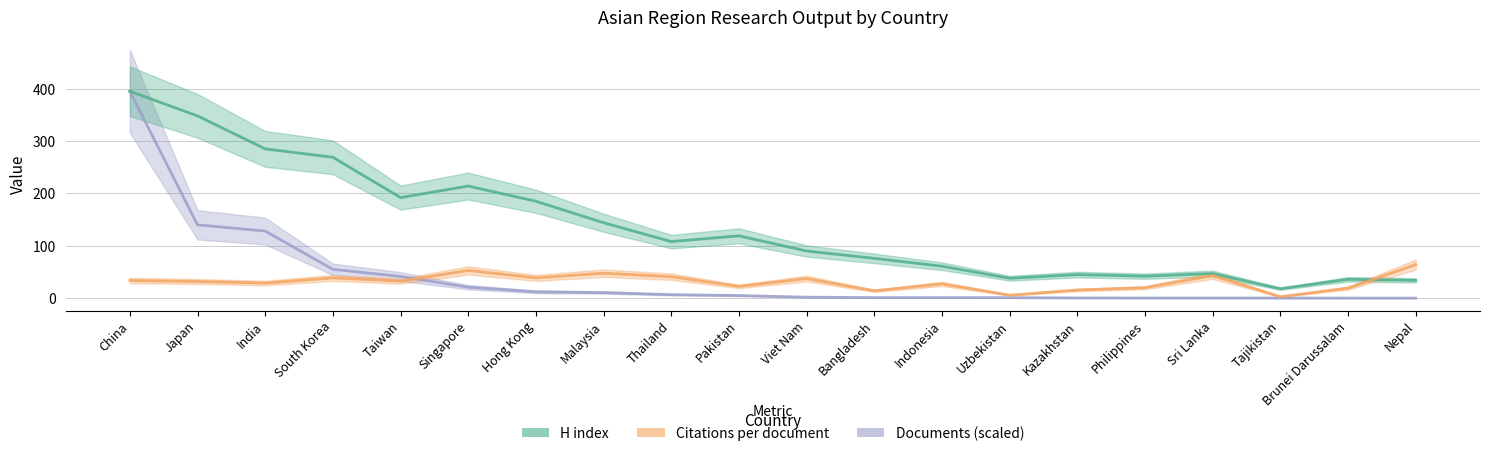

Between Uzbekistan and China, which is larger?

China